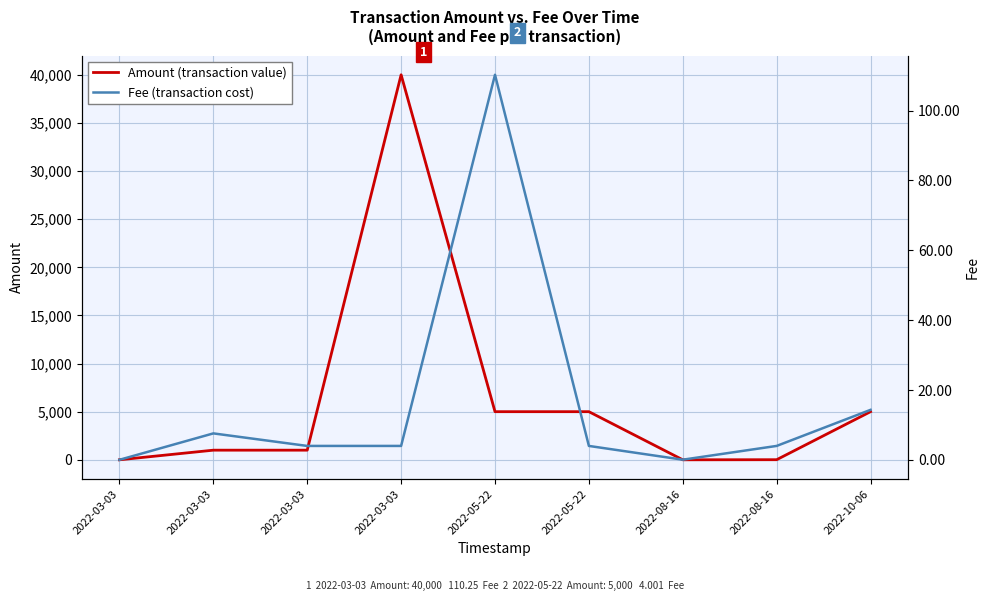

At which category does Amount reach its first local peak?

2022-03-03